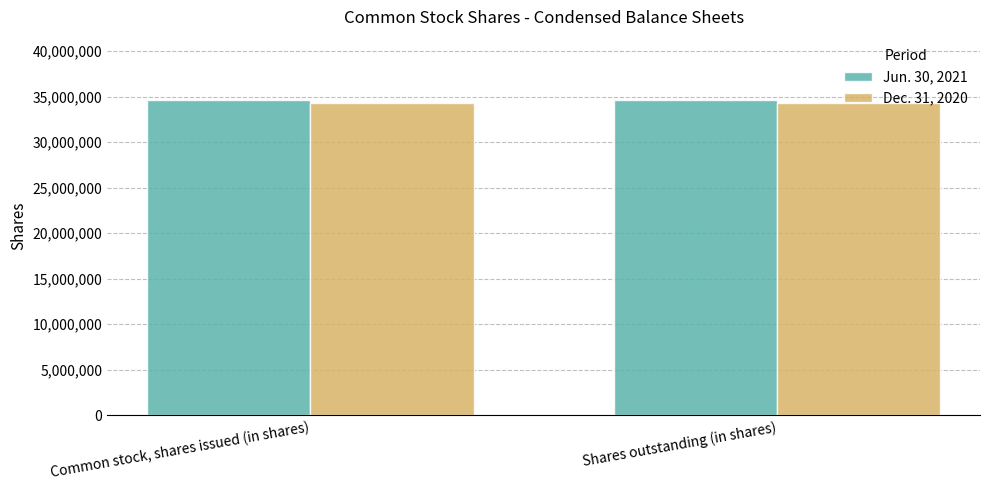

True or false: Jun. 30, 2021 has a value of 52689812 at Shares outstanding (in shares).

False